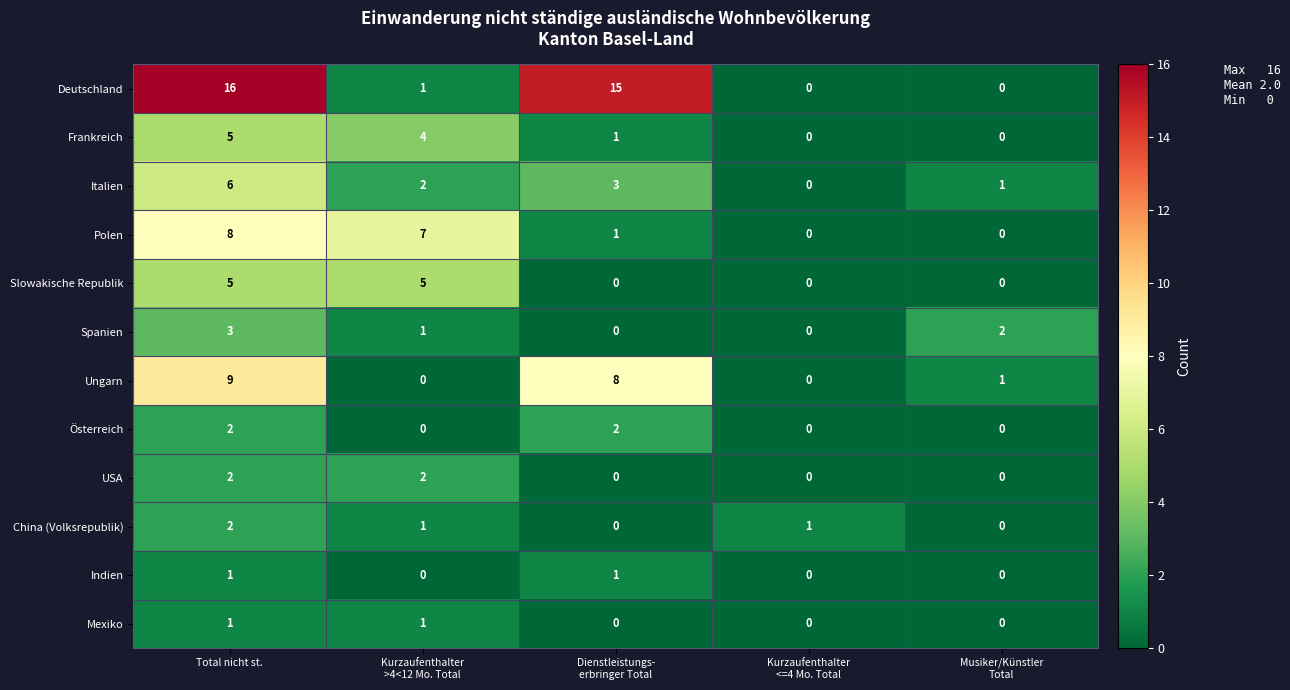

At which label does Polen first exceed 1?

Total nicht st.